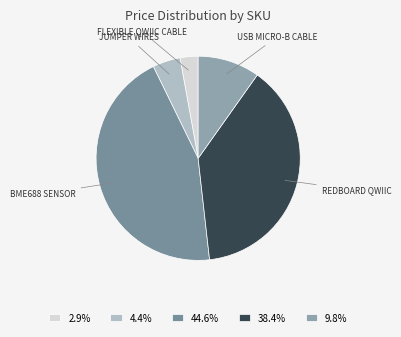

How many segments does this pie chart have?

5